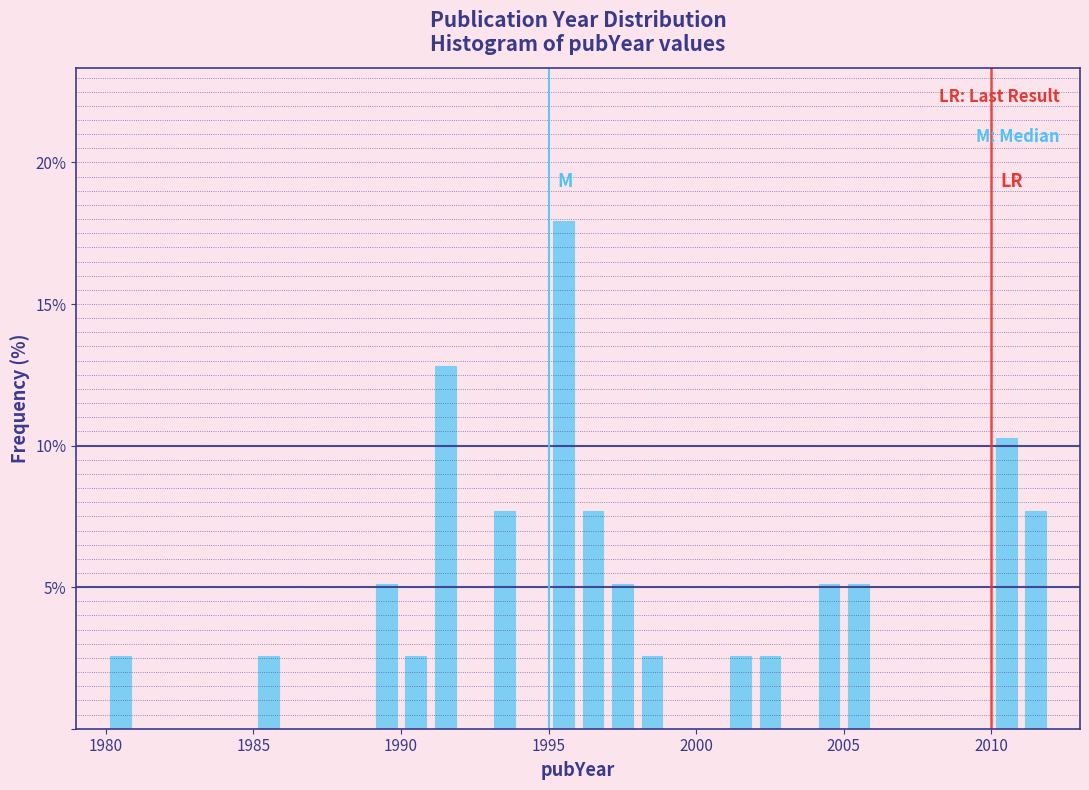

Read against the x-axis, roughly where is the centre of the tallest bar?

1995.5